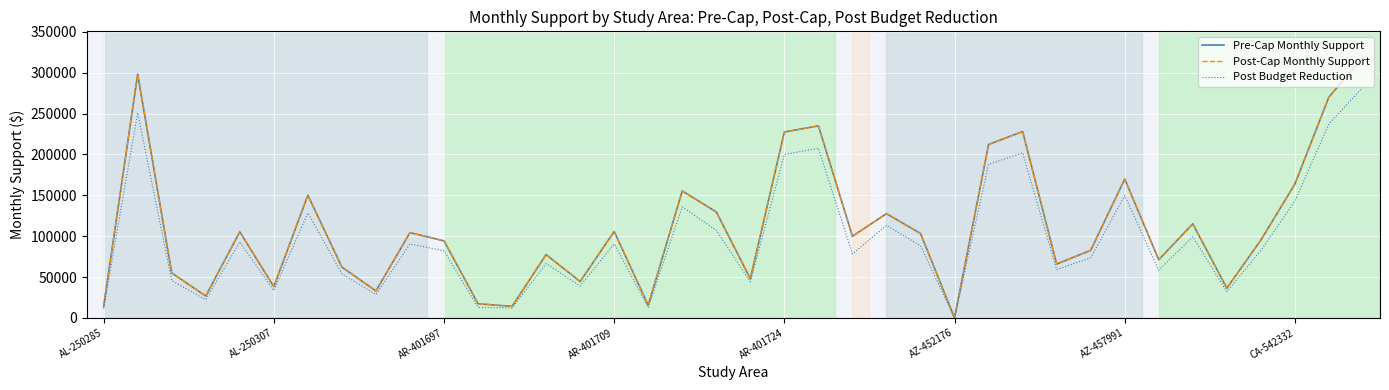

True or false: Post-Cap Monthly Support and Post Budget Reduction cross at least once.

False